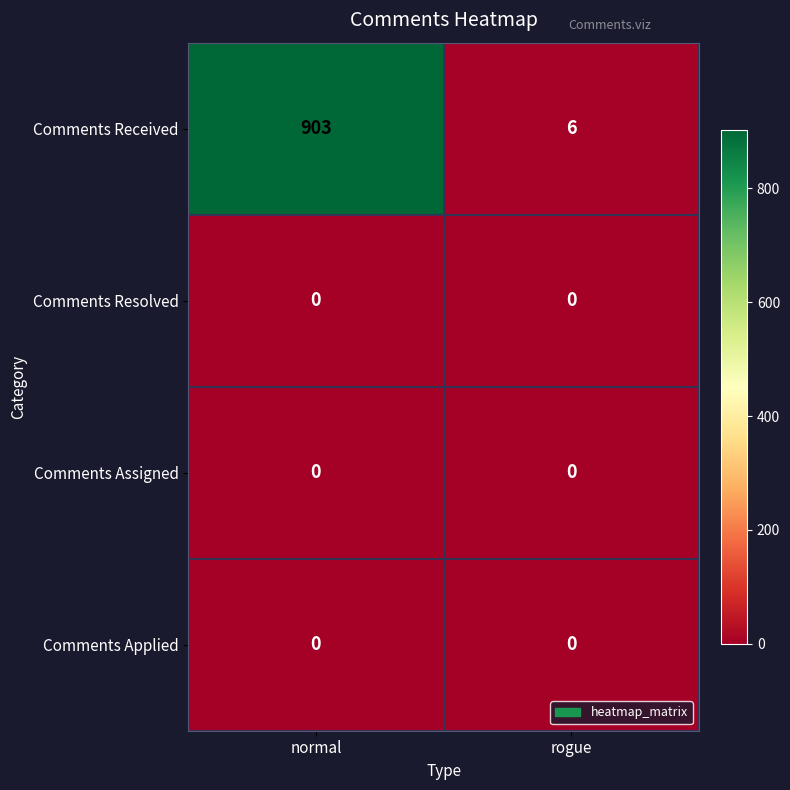

What is the difference between the highest and lowest values at rogue?

6